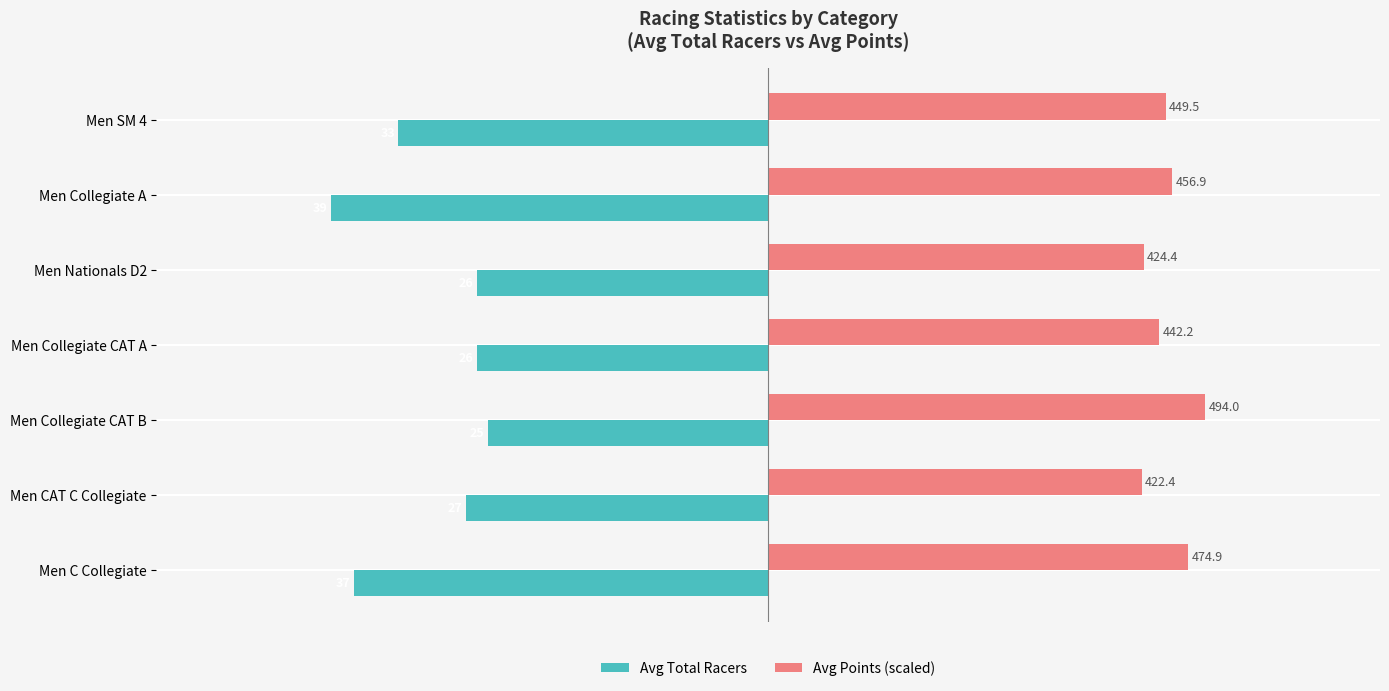

What are all the series names shown in the legend?

Avg Total Racers, Avg Points (scaled)